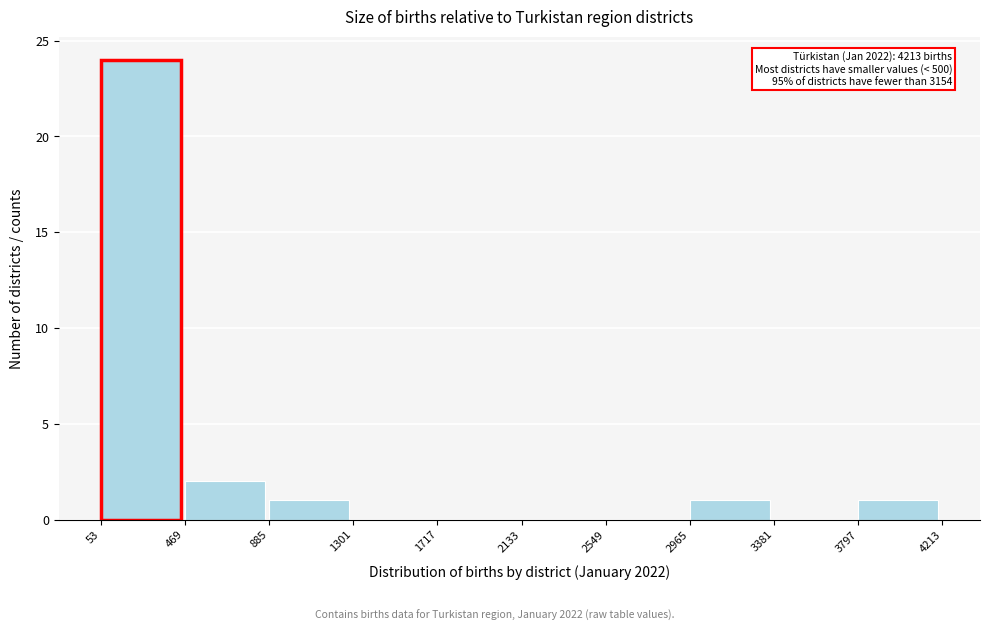

Over which range of the x-axis is the bar tallest?

53 to 469